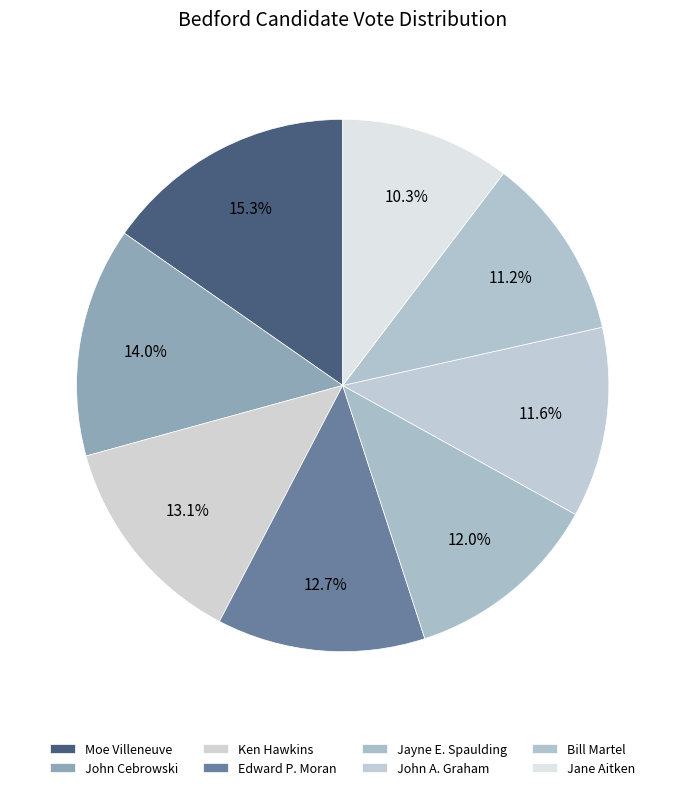

Does Bill Martel account for over 50% of the chart?

No